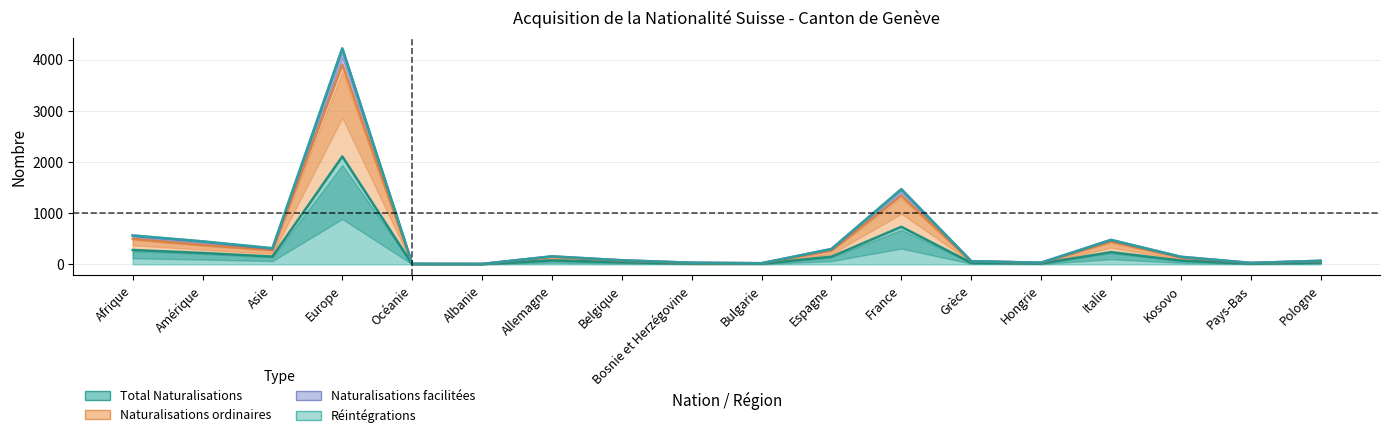

Where is the first local maximum for Naturalisations ordinaires?

Europe